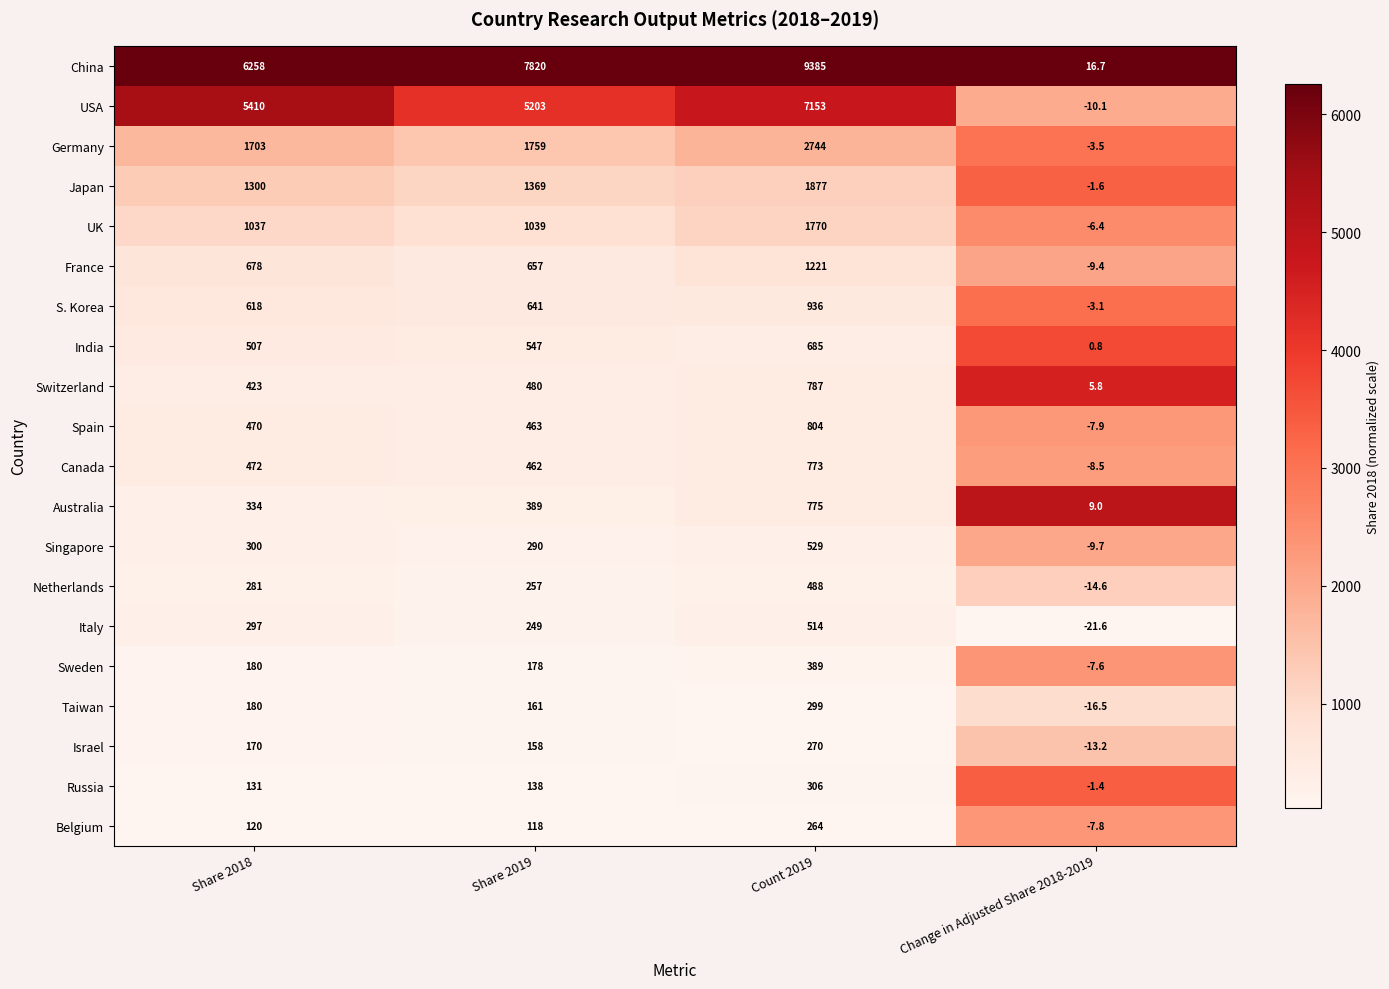

Rank the series by their maximum value, from lowest to highest.

Belgium, Israel, Taiwan, Russia, Sweden, Netherlands, Italy, Singapore, India, Canada, Australia, Switzerland, Spain, S. Korea, France, UK, Japan, Germany, USA, China